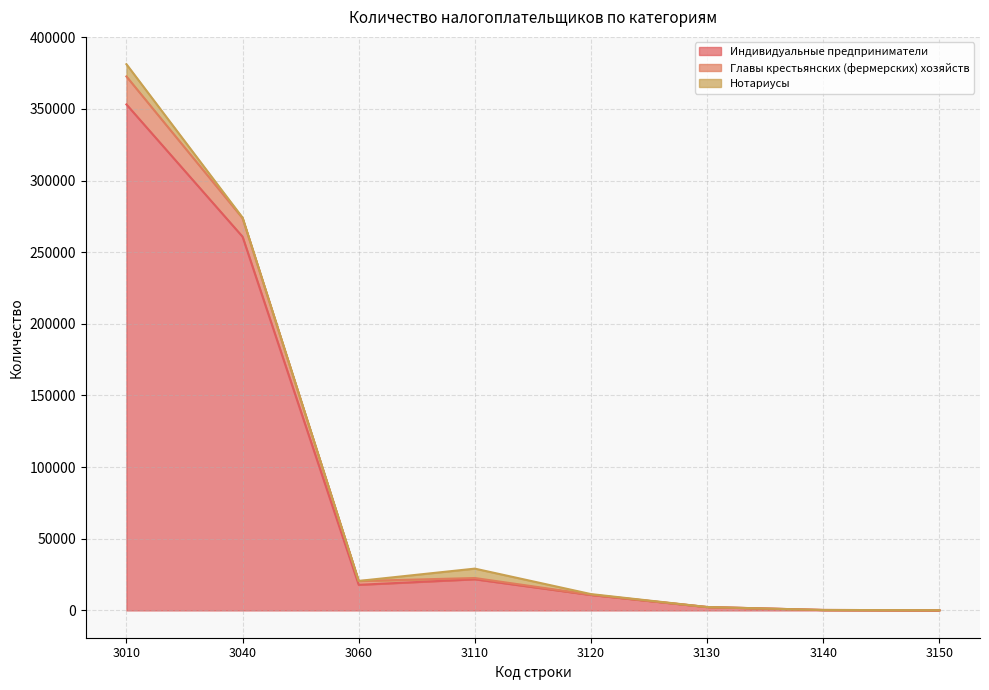

What is the maximum value for Индивидуальные предприниматели?

353108